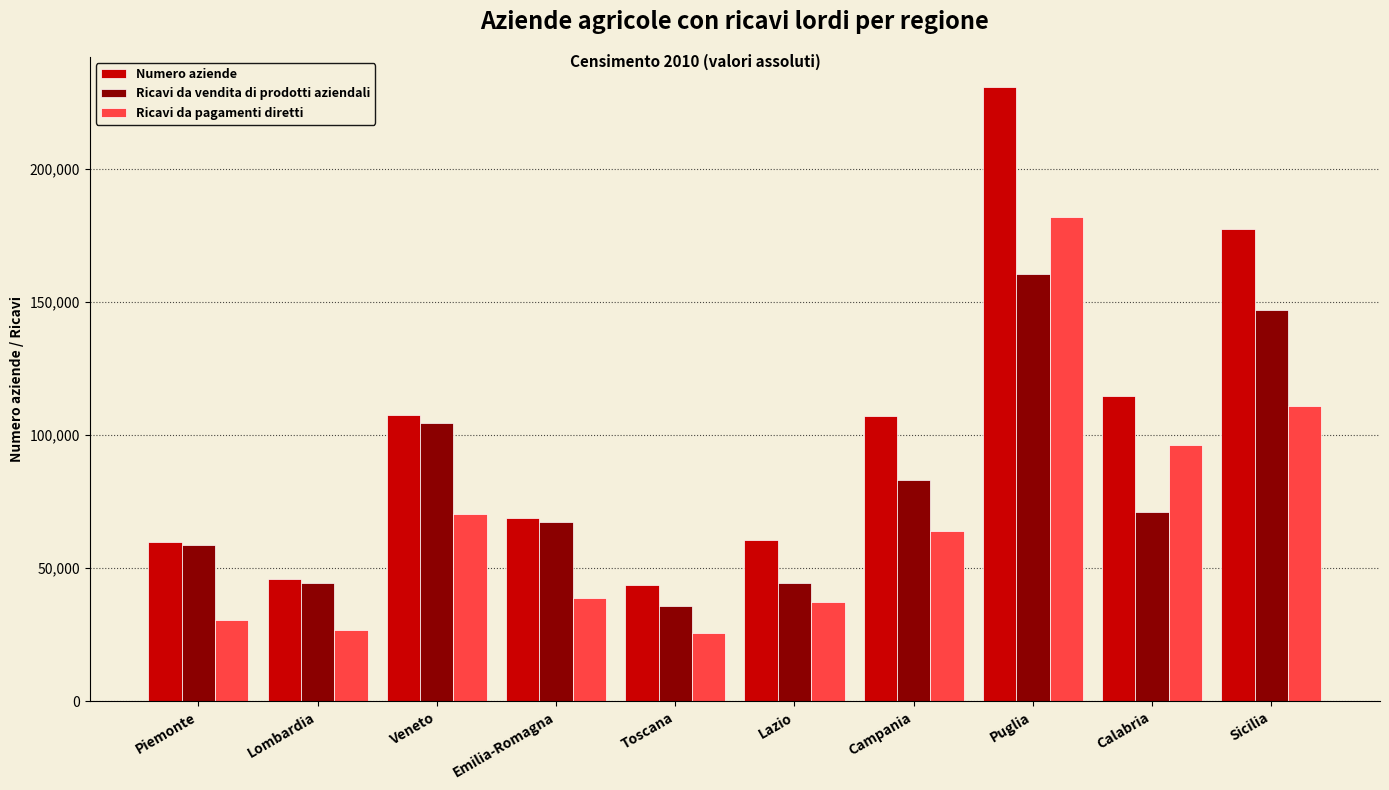

How many bars are there in each group?

3